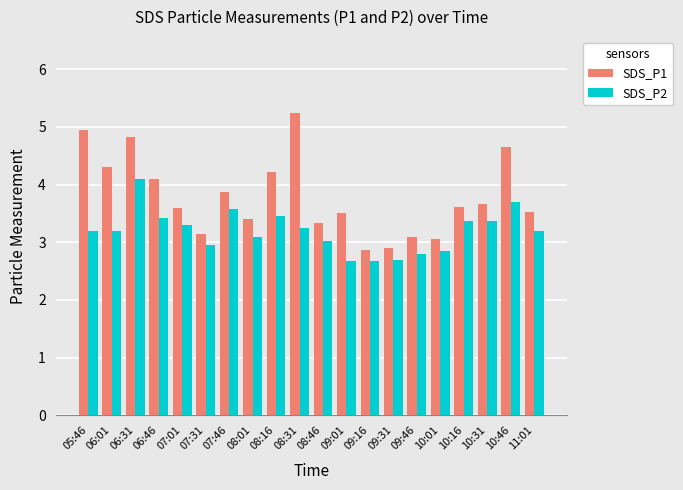

How many groups of bars are there?

20